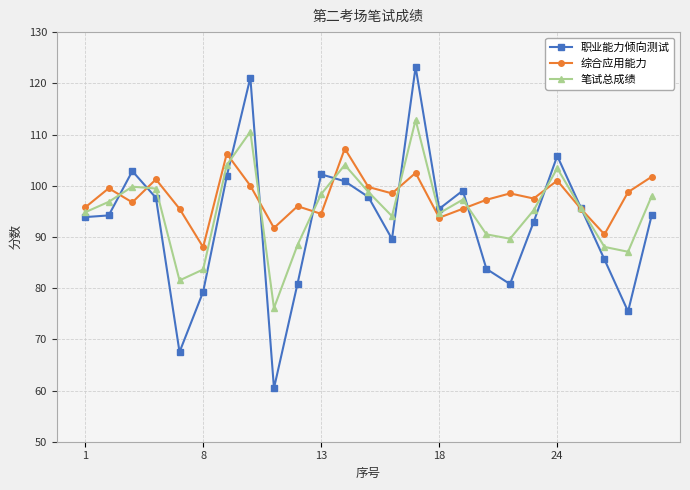

Which series has the widest spread of values?

职业能力倾向测试